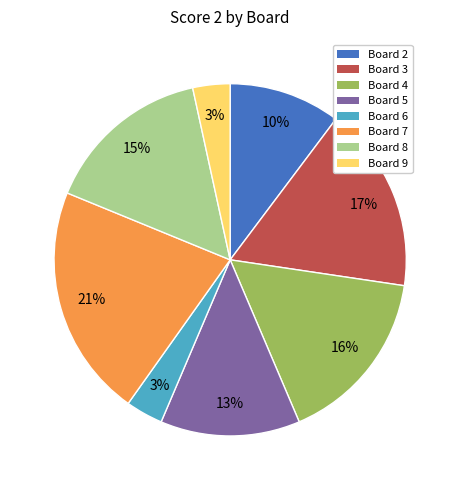

Does any single category account for the majority?

No